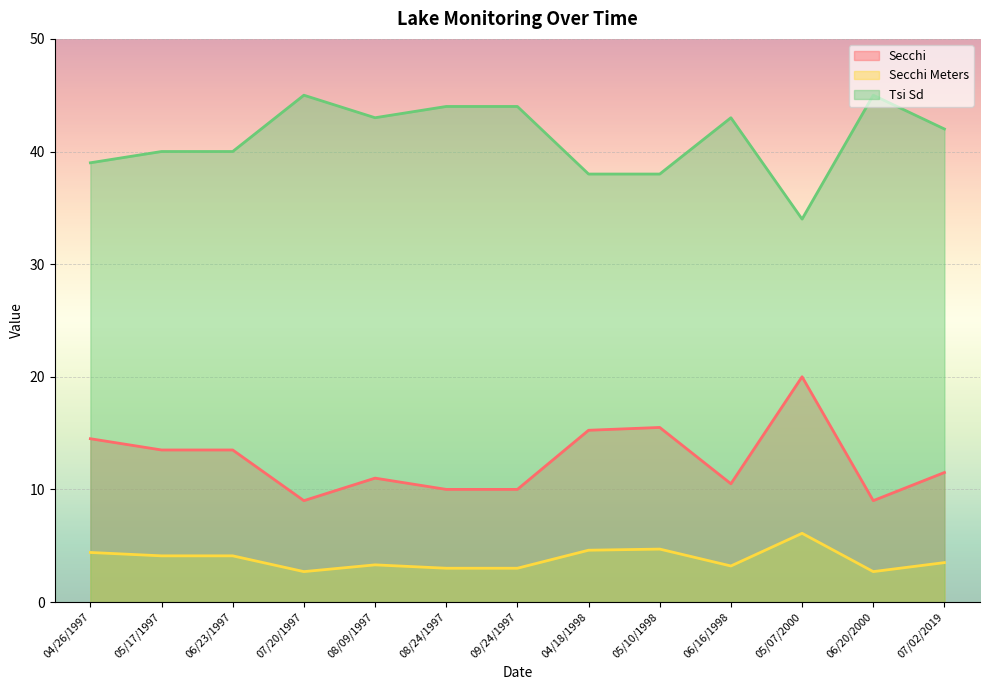

How many lines are shown in the chart?

3